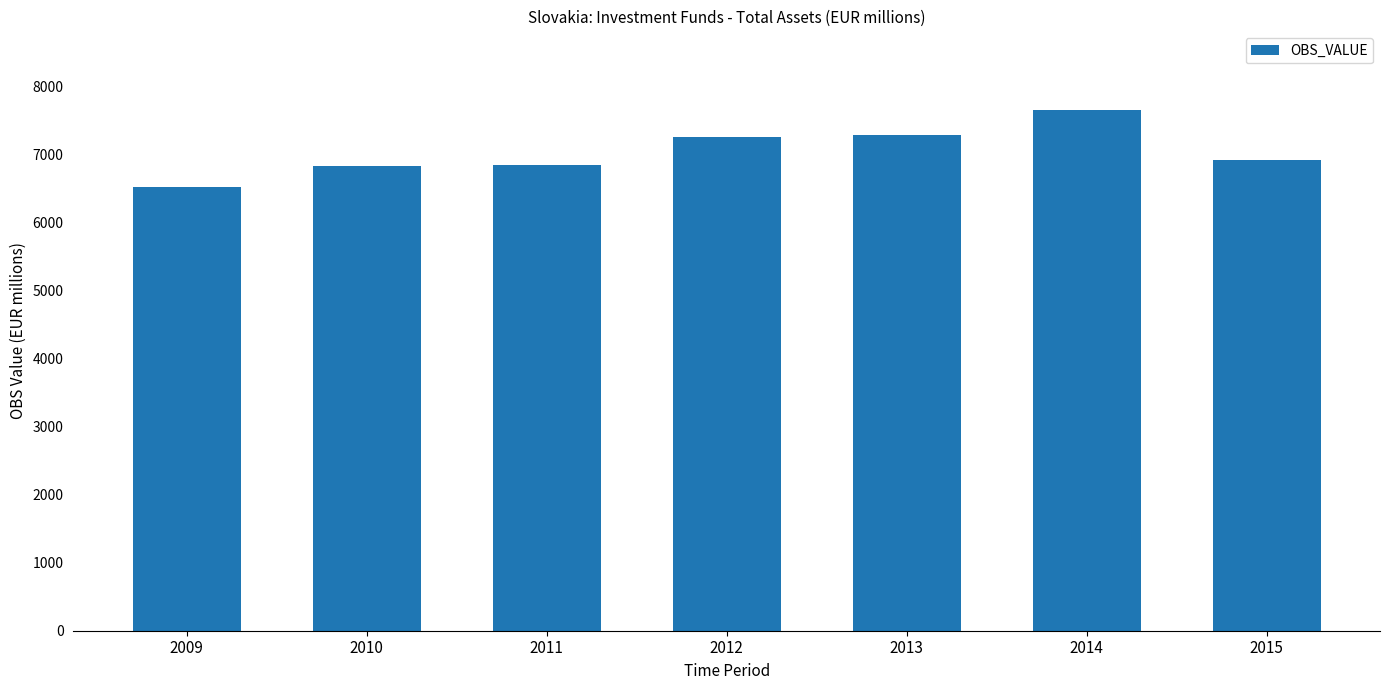

Count the number of values greater than 6921.

4